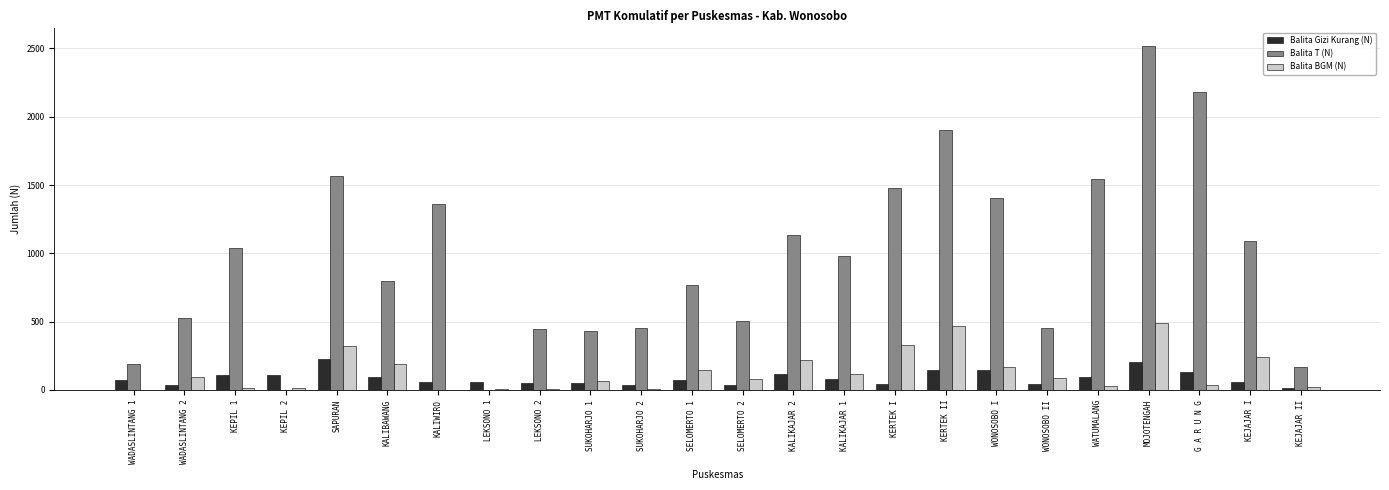

How many series are shown in this chart?

3